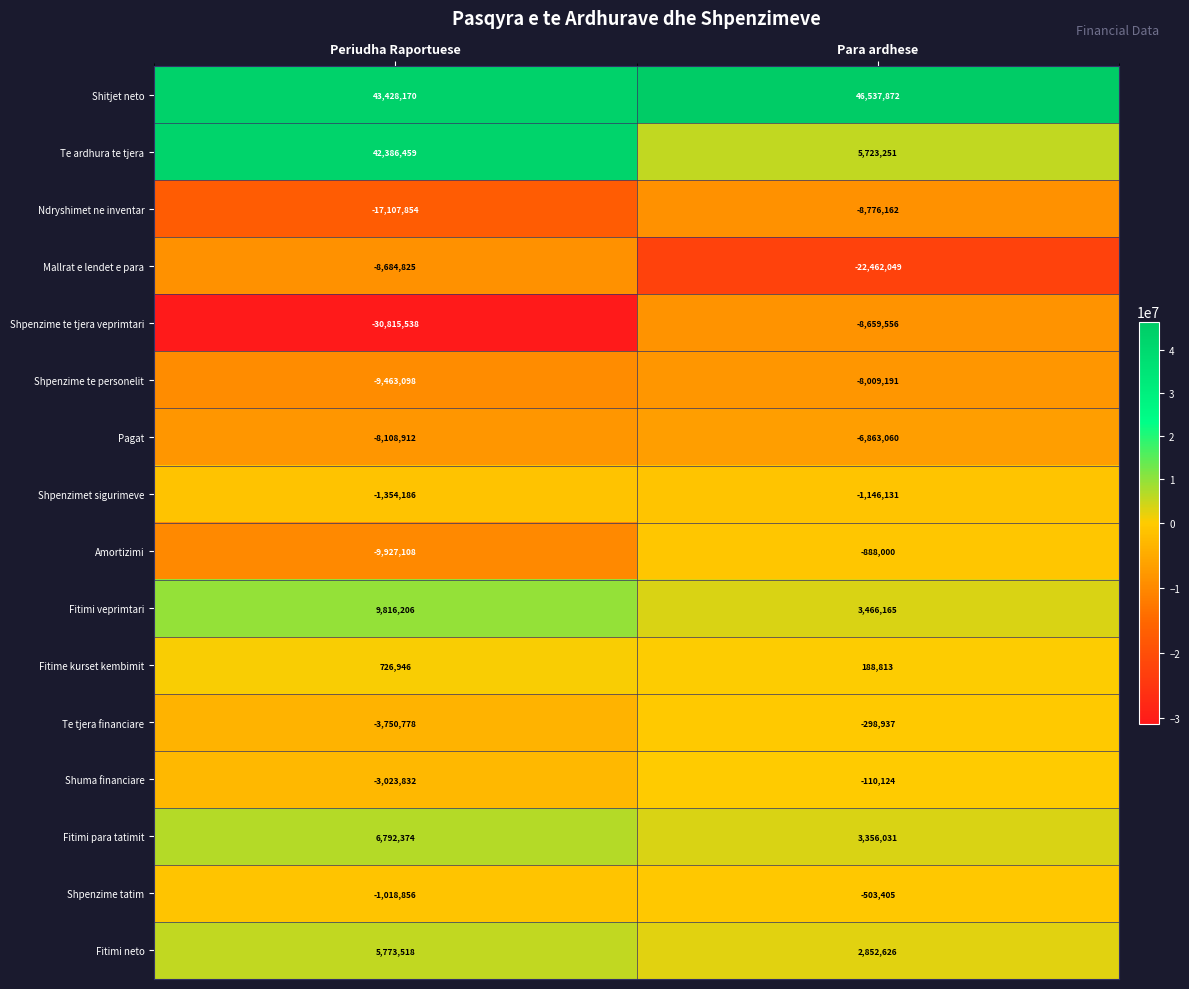

What is the average value of the Fitimi neto series?

4313072